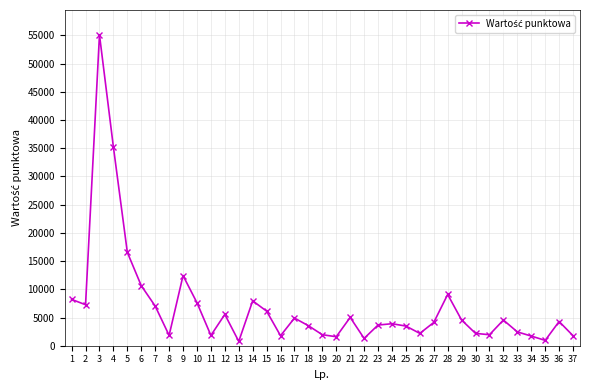

How many lines are shown in the chart?

1